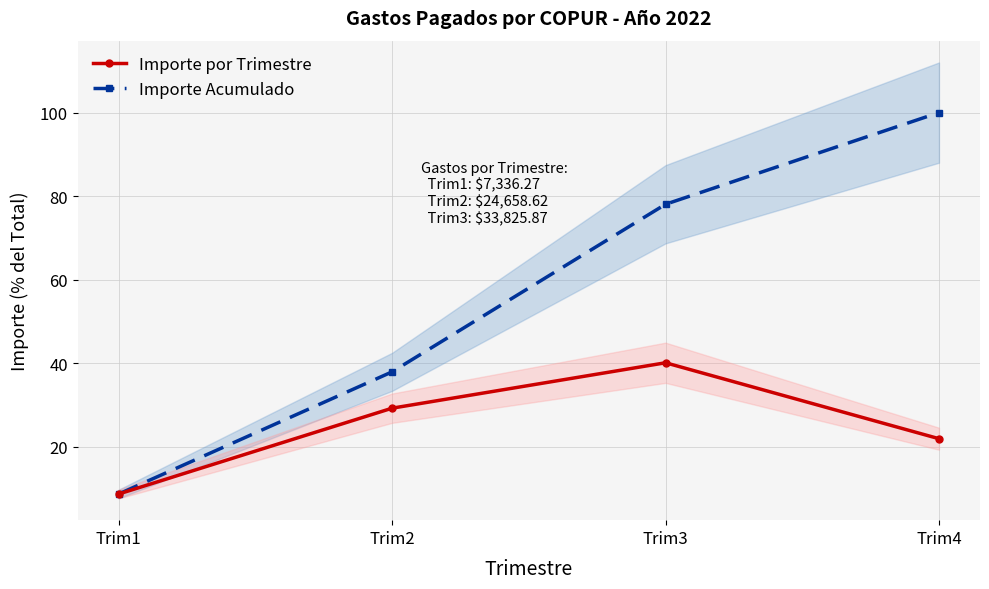

What is the average value of the Importe Acumulado series?

56.2